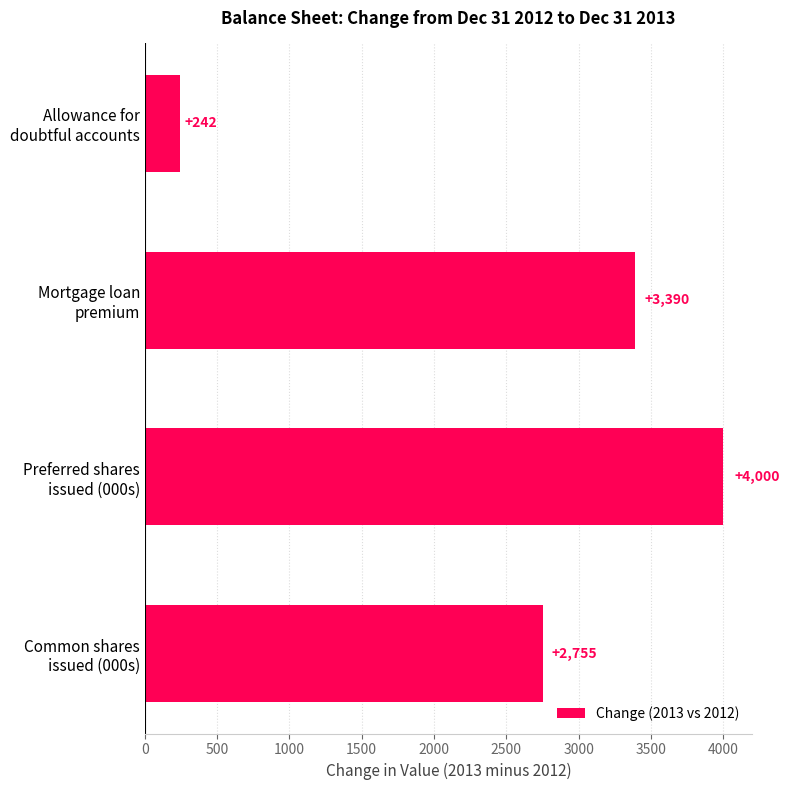

Count the values in the range 2755 to 4000.

3